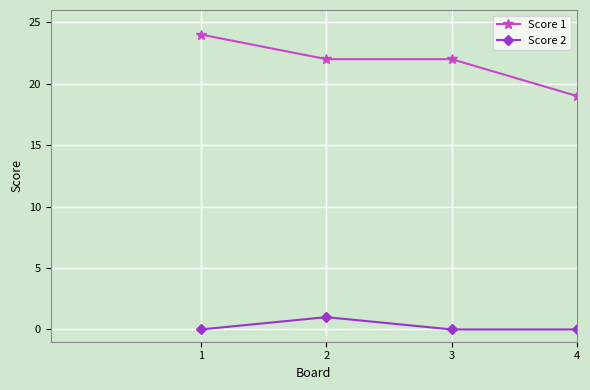

True or false: Score 1 has a value of 41 at 1.

False